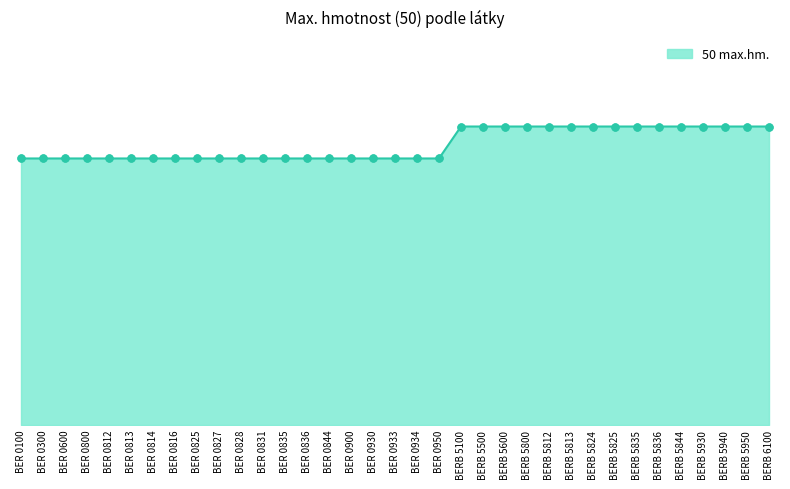

Which has a higher value, BER 0800 or BER 0934?

BER 0800